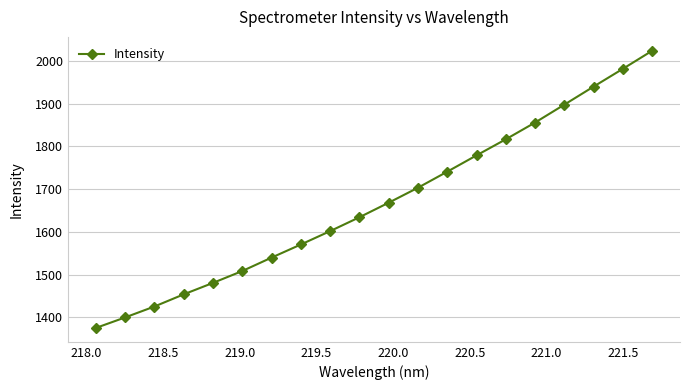

What is the sum of all values?

33397.3